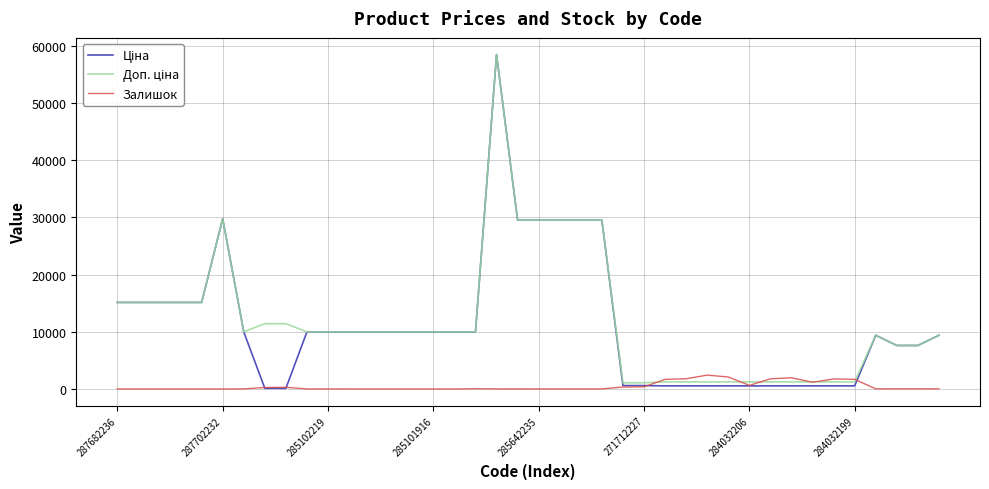

What is the maximum value for Залишок?

2419.0